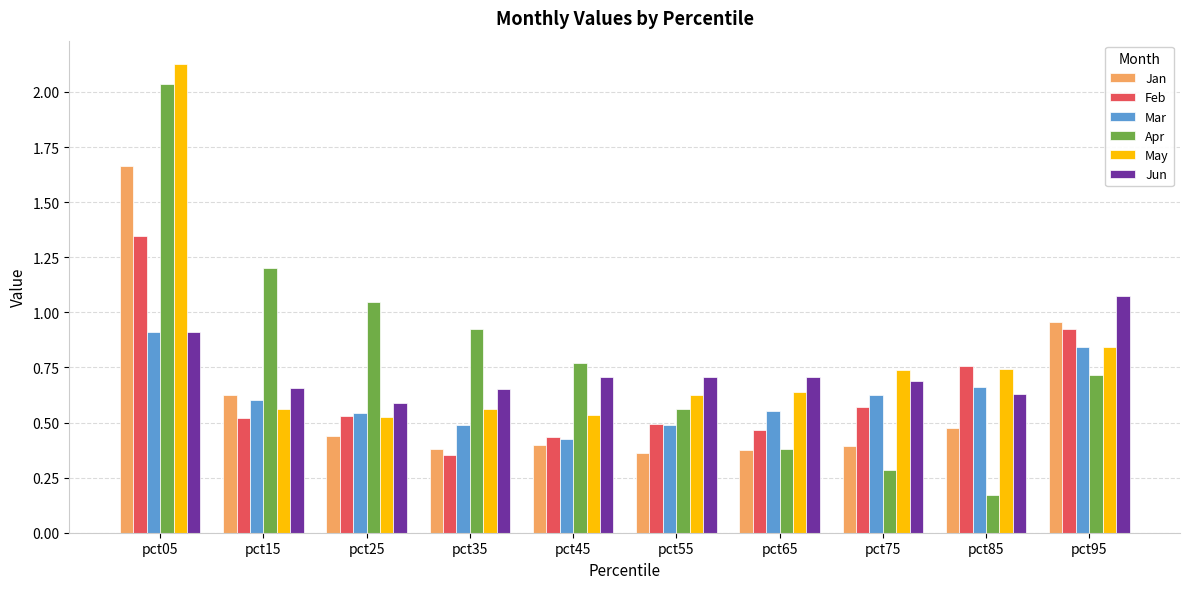

The Jun series shows 1.0 at pct35. True or false?

False